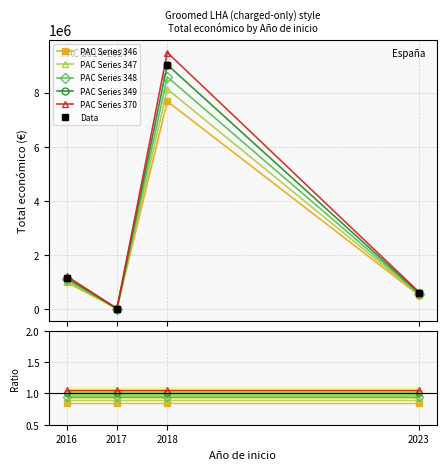

In Data, how many points are higher than both neighbors (excluding endpoints)?

1